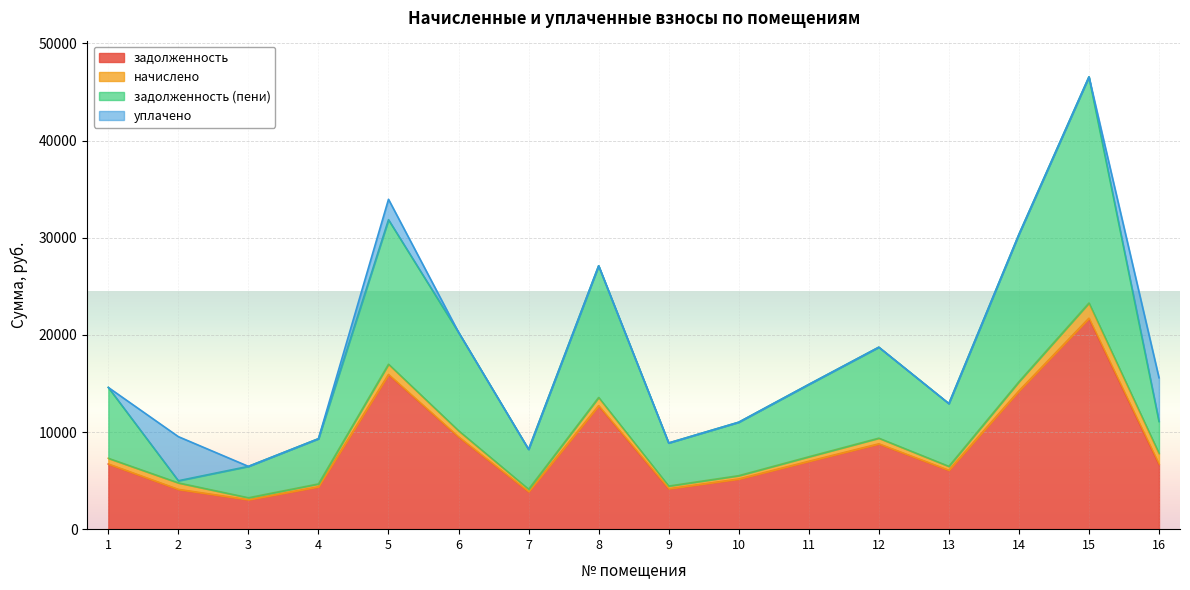

The value of задолженность at 16 is 6686.8. True or false?

True